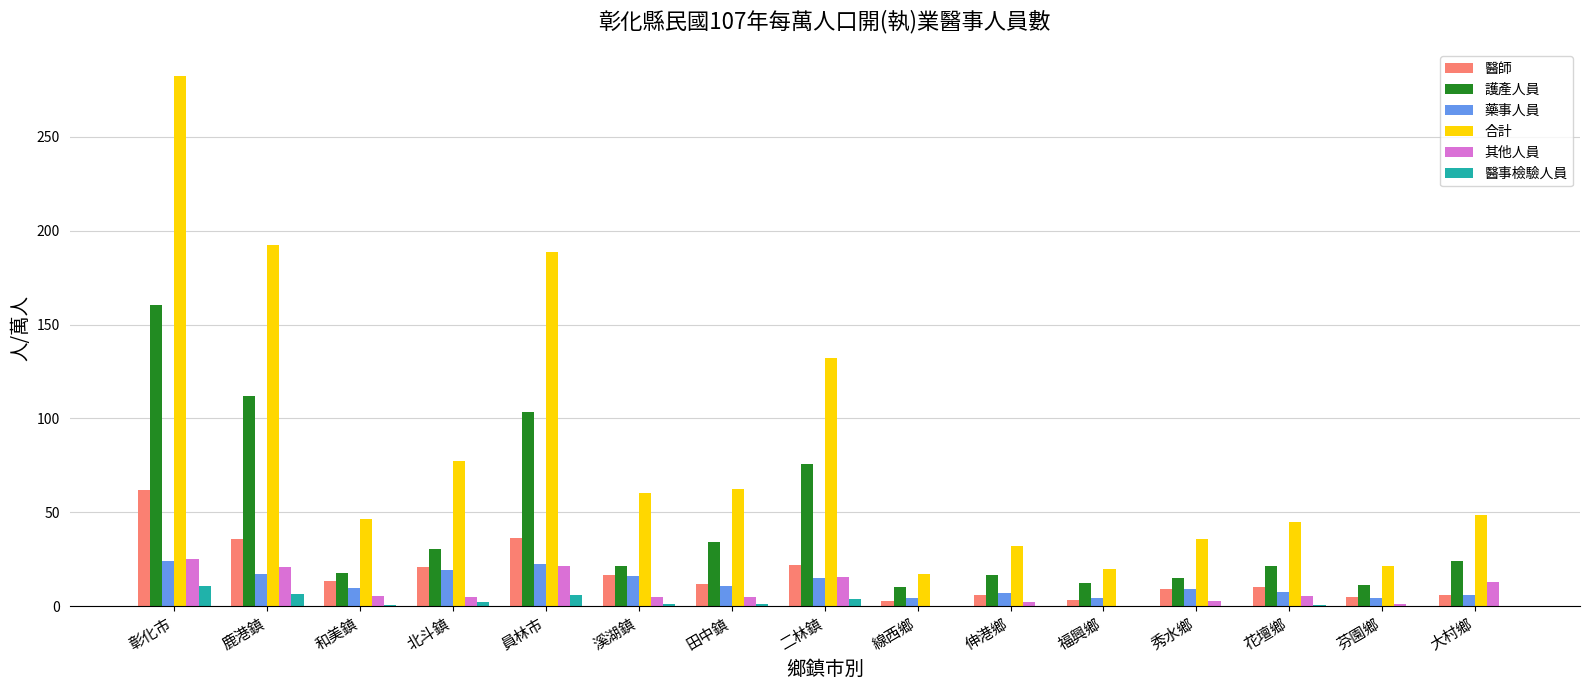

The value of 護產人員 at 和美鎮 is 31.3. True or false?

False